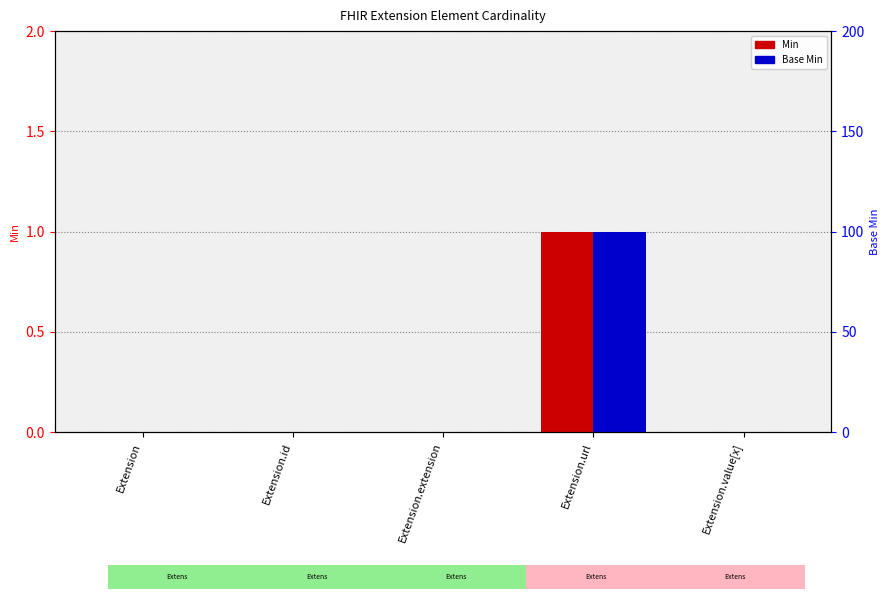

What is the difference between the Base Min values at Extension and Extension.url?

1